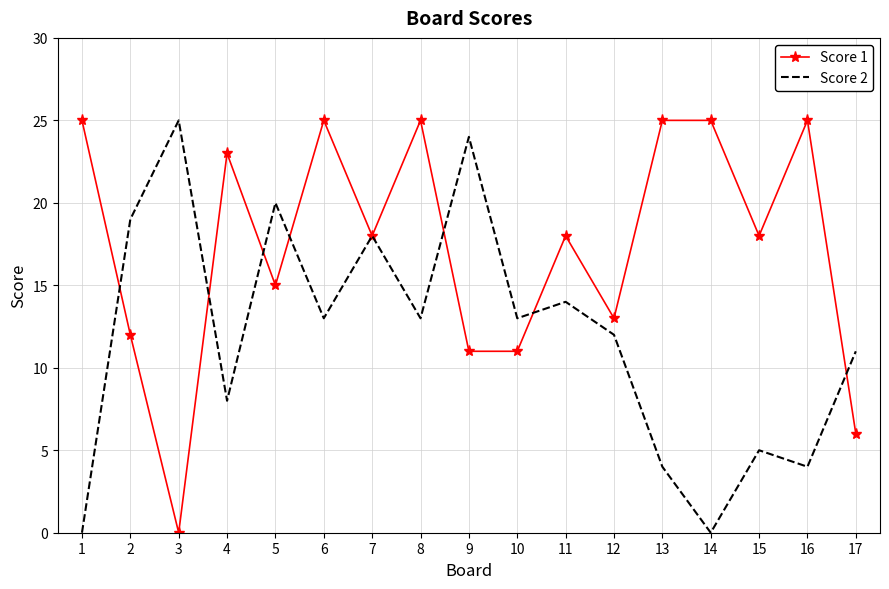

What is the spread (max minus min) of values at 6?

12